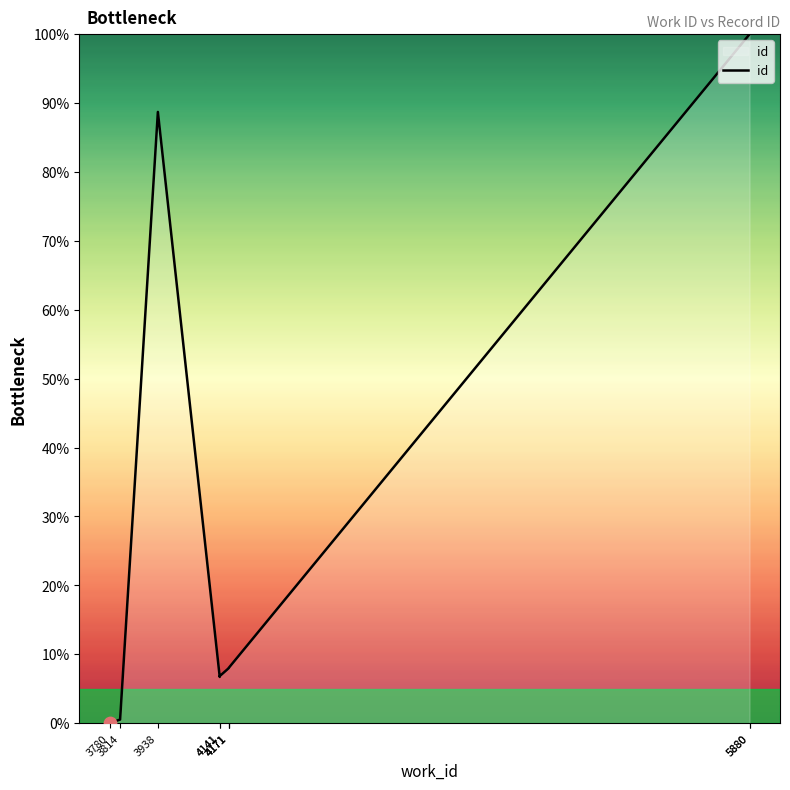

Which has a higher value, 5880 or 4141?

5880